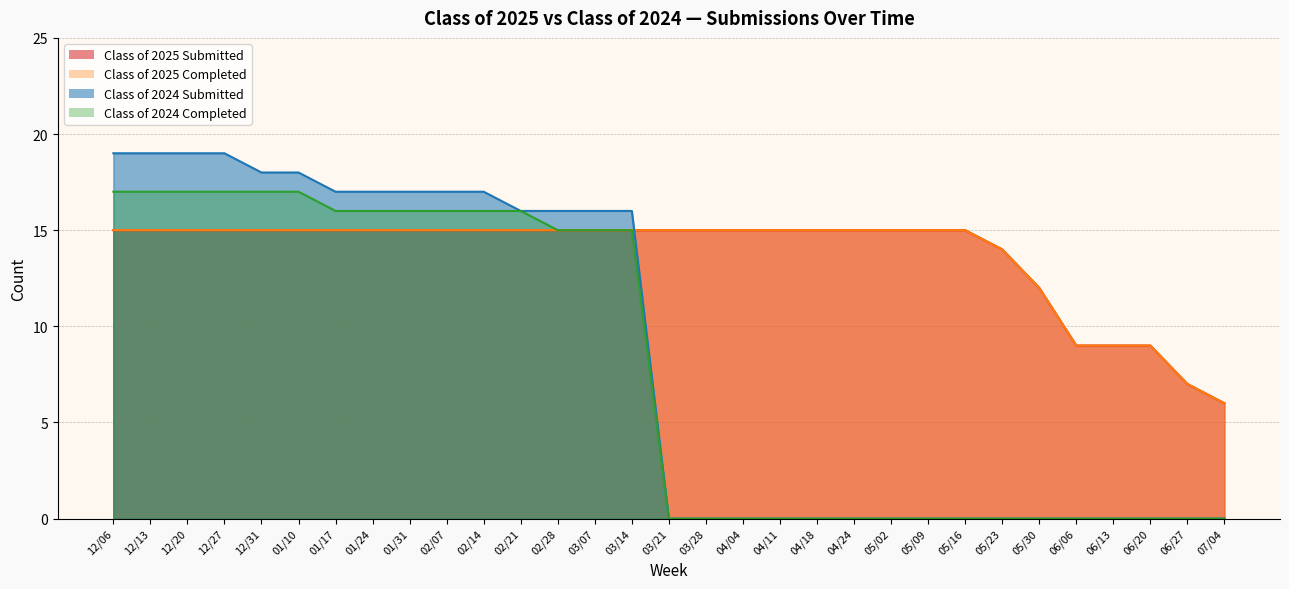

Count the number of categories in the chart.

31